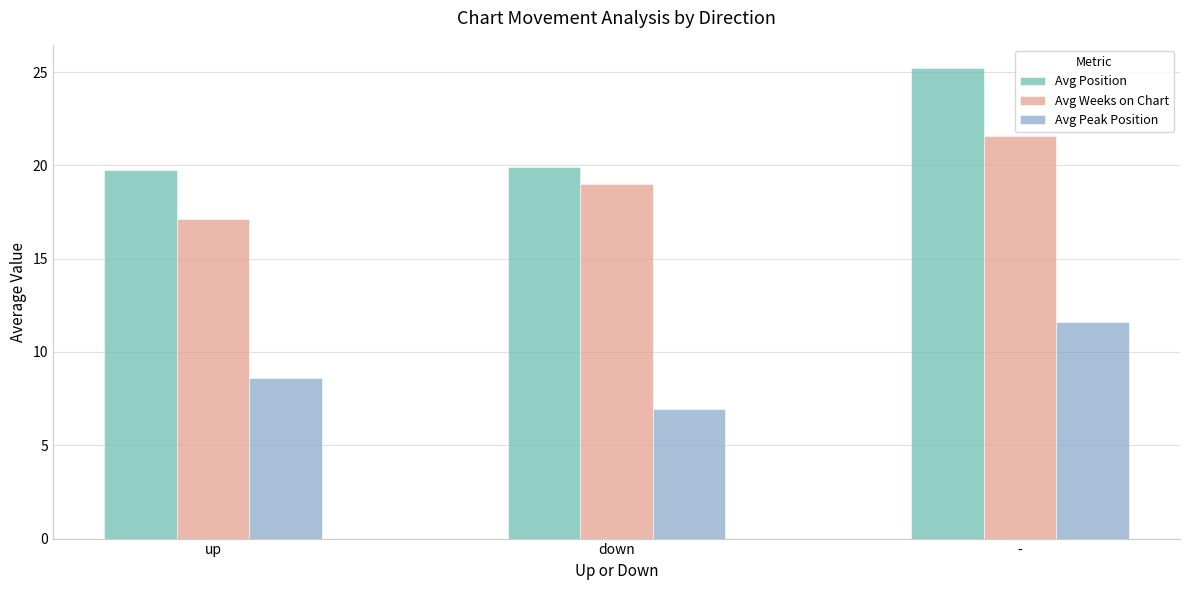

Which series has the largest range (max minus min)?

Avg Position